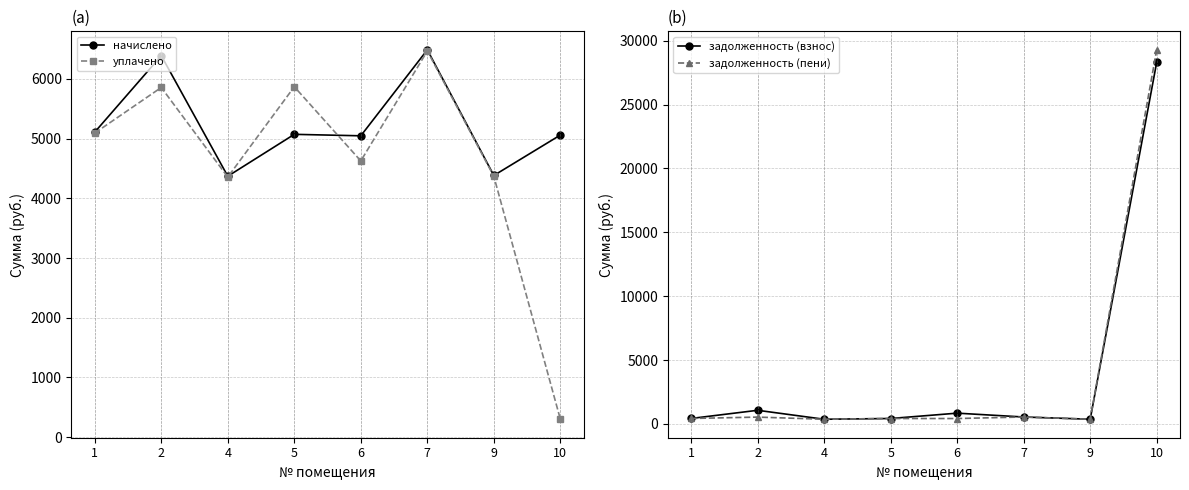

What is the sum of all начислено values?

41922.4